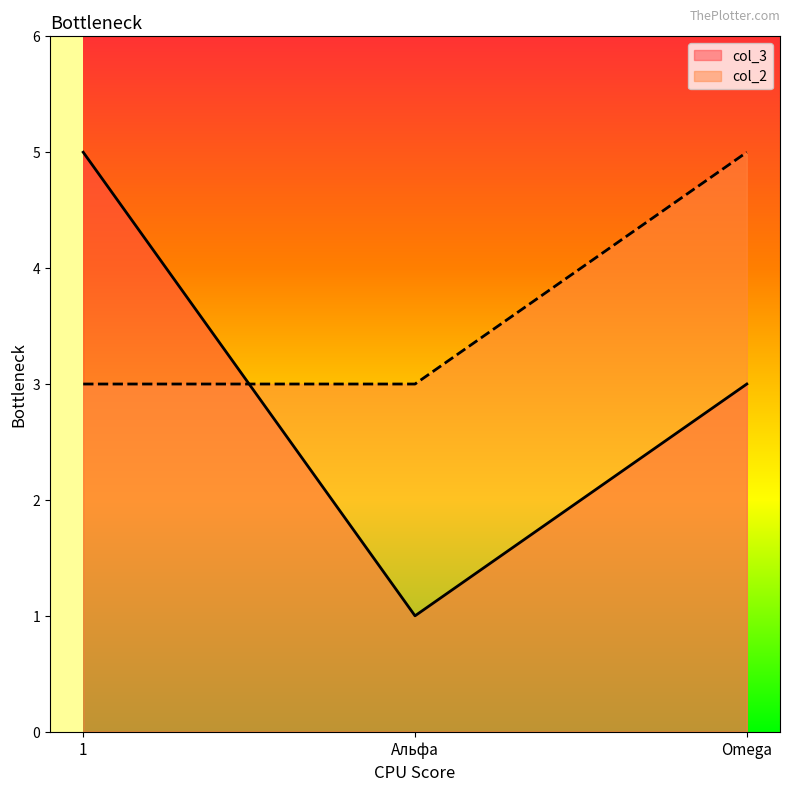

What is the sum of the col_2 values at 1 and Альфа?

6